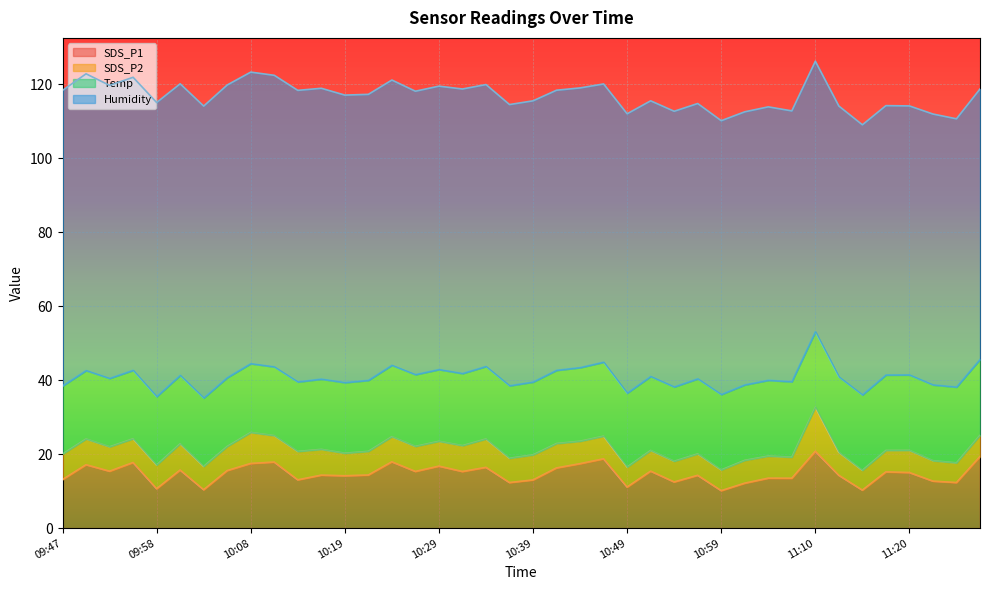

What is the difference between the maximum and minimum values in the Humidity series?

7.7